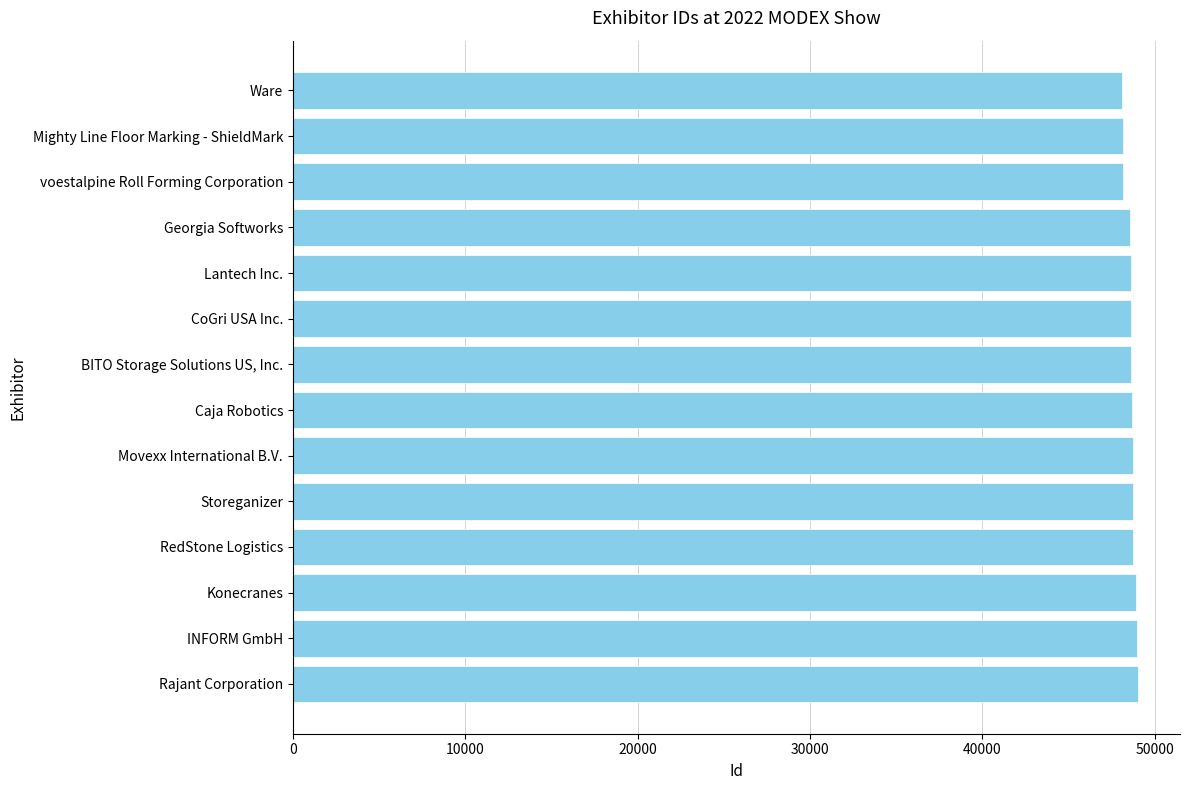

The value at BITO Storage Solutions US, Inc. is 21701. True or false?

False